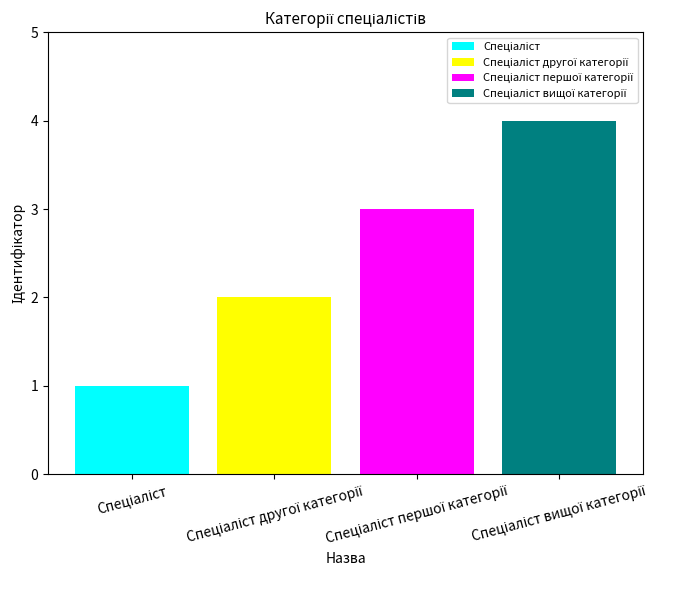

How many Спеціаліст вищої категорії values are between 0 and 4?

4